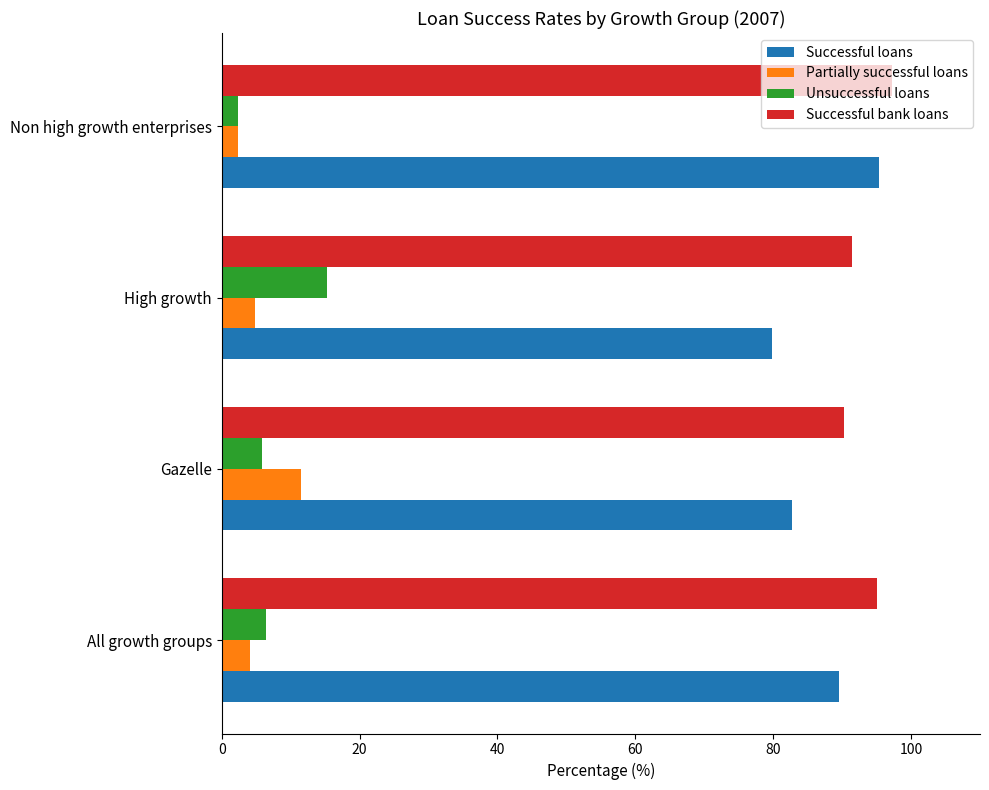

At how many categories does at least one series exceed 52?

4